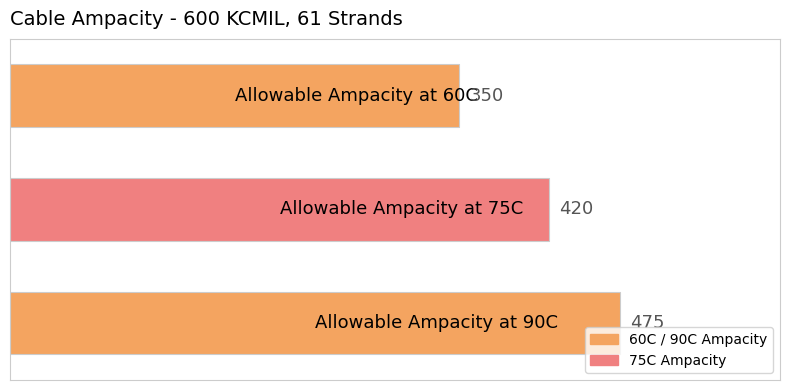

Count the values in the range 350 to 475.

3